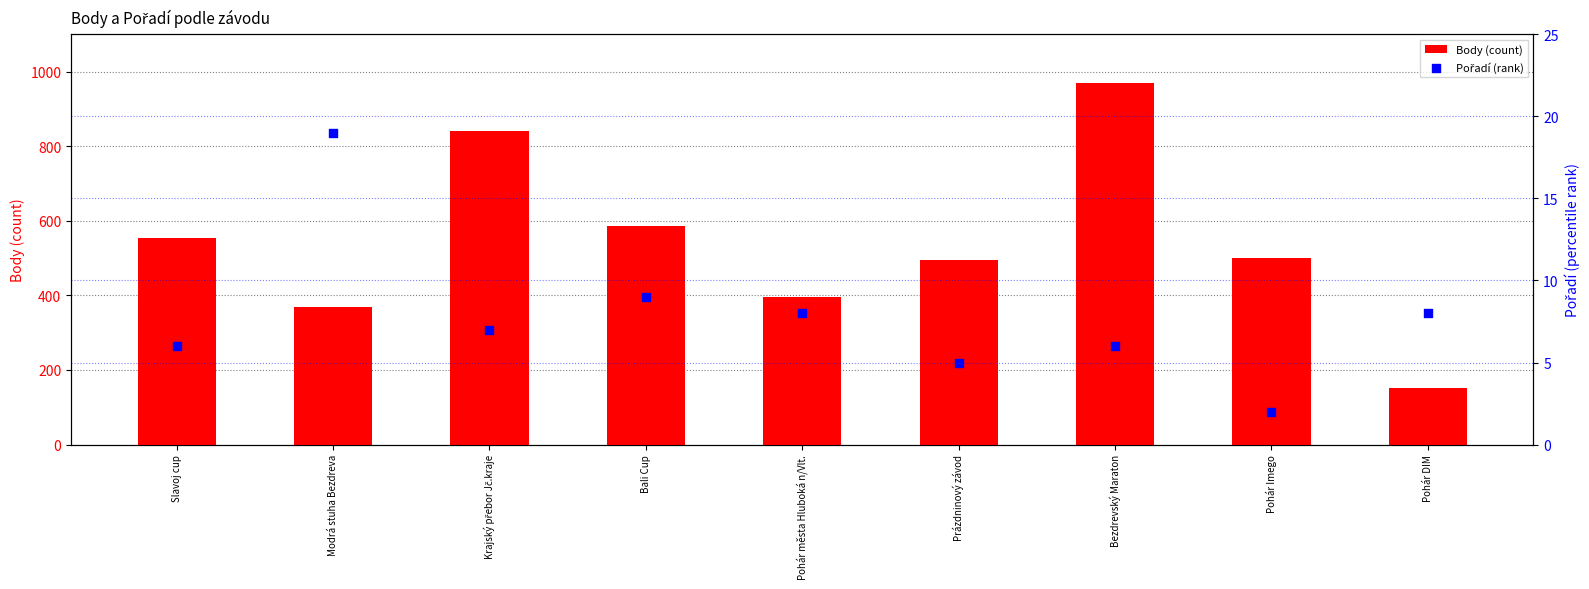

Which series reaches the maximum Y coordinate?

Body (count)